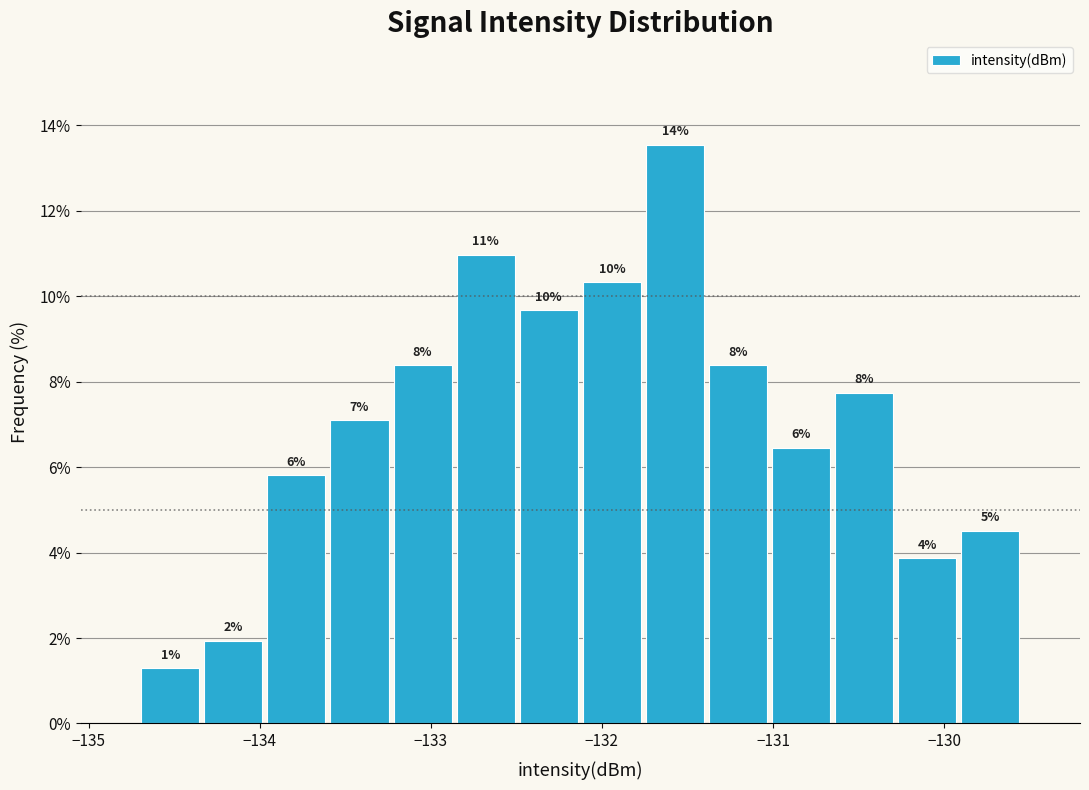

Read against the x-axis, roughly where is the centre of the tallest bar?

-131.6